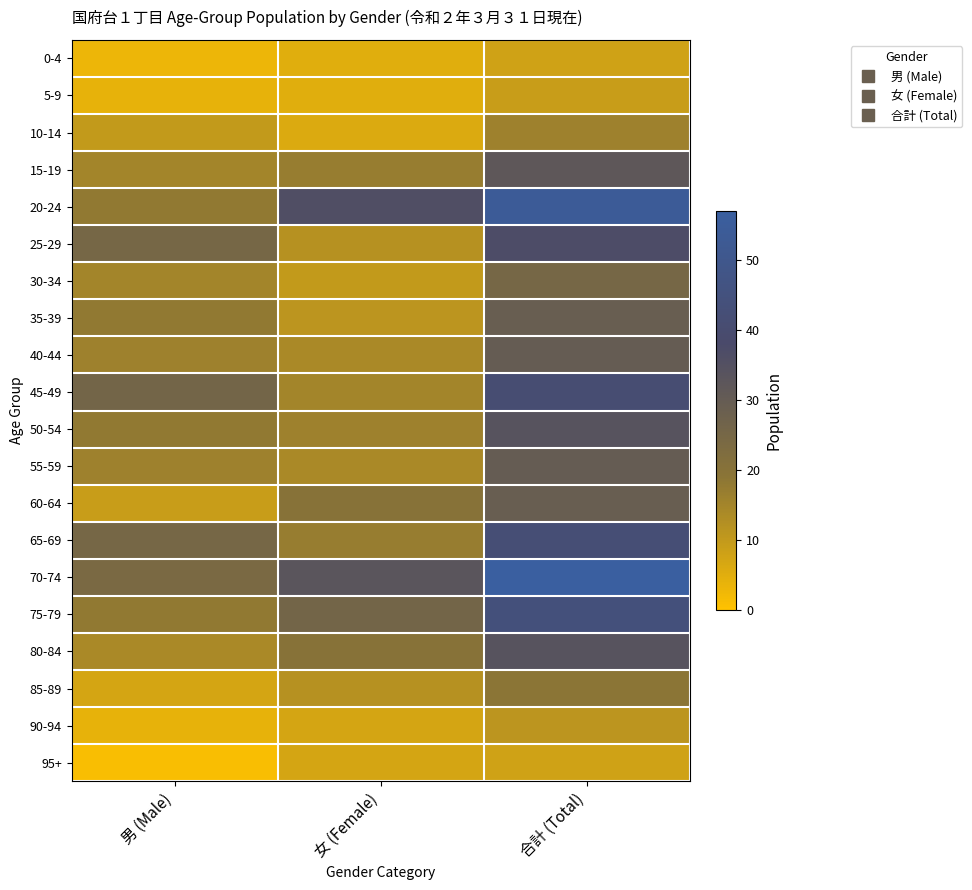

What is the difference between the highest and lowest values at 男 (Male)?

25